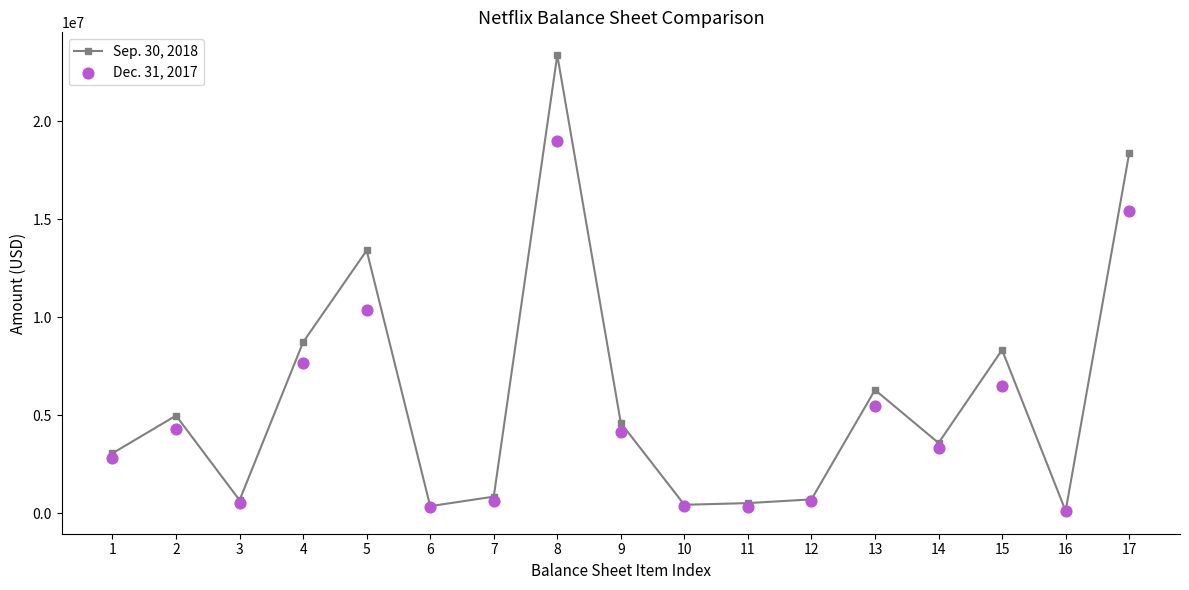

Which series has the widest spread of Y values?

Sep. 30, 2018